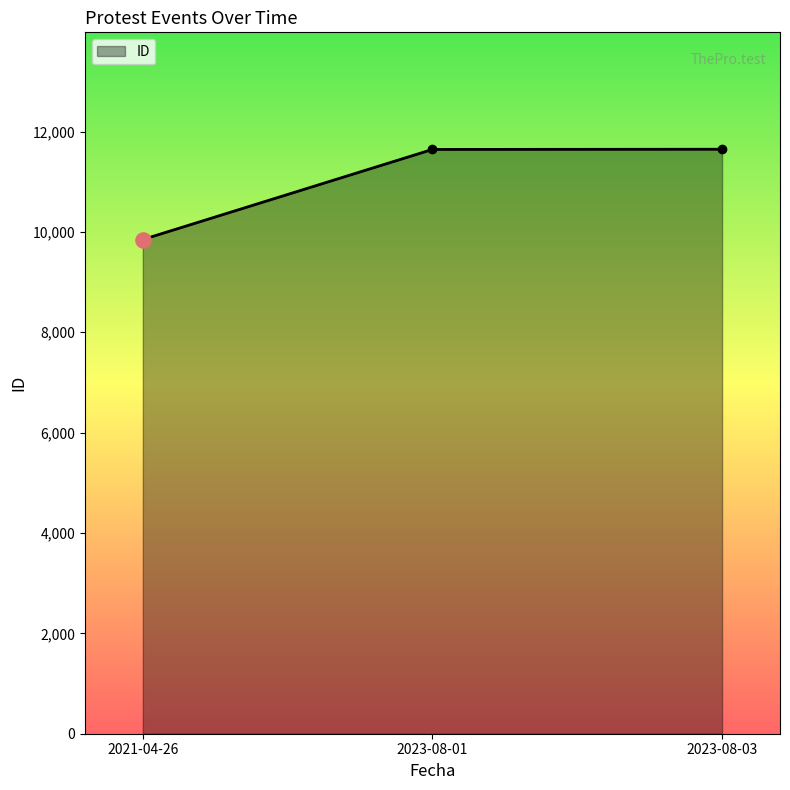

Between 2021-04-26 and 2023-08-03, which is larger?

2023-08-03